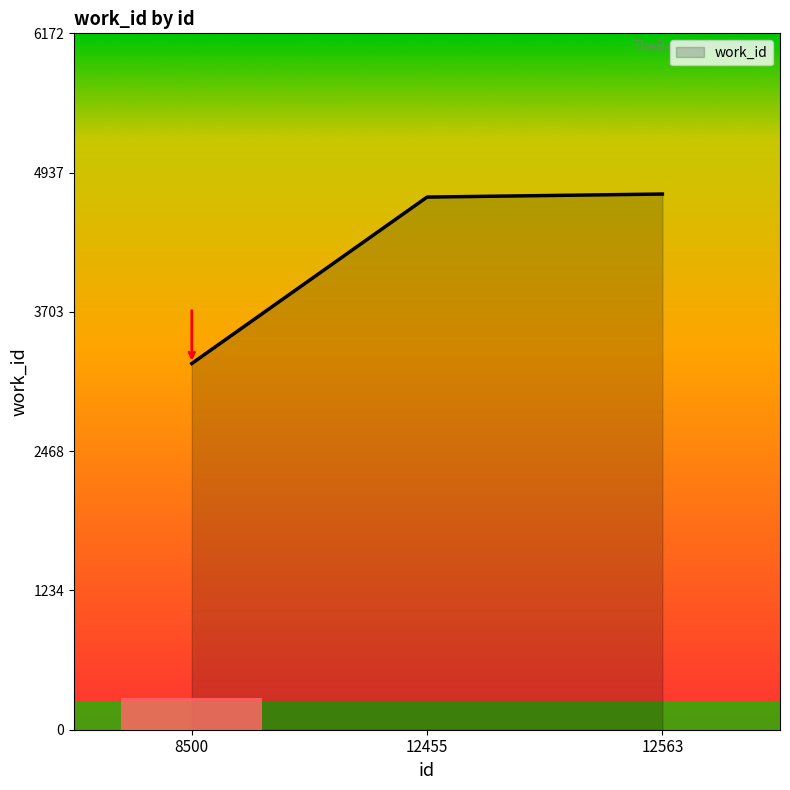

Where is the data nearest to the value 3997?

12455